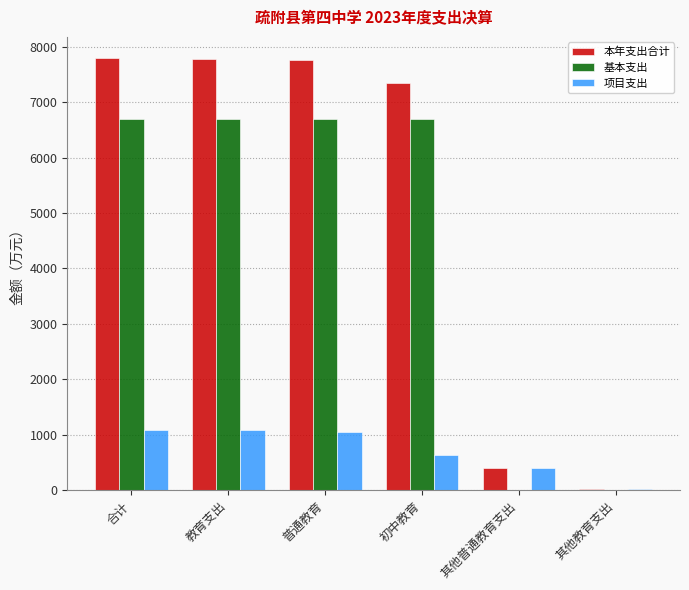

What is the sum of all 本年支出合计 values?

31109.2